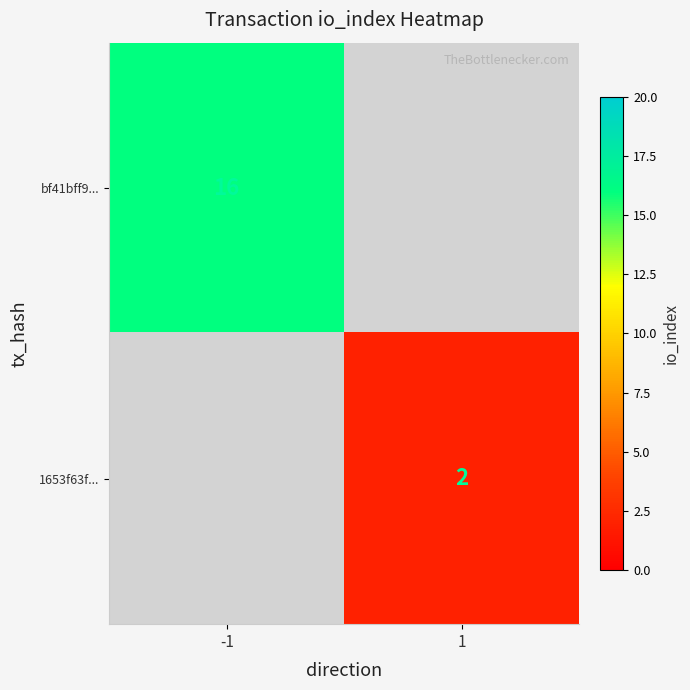

The value of bf41bff9... at -1 is 16. True or false?

True